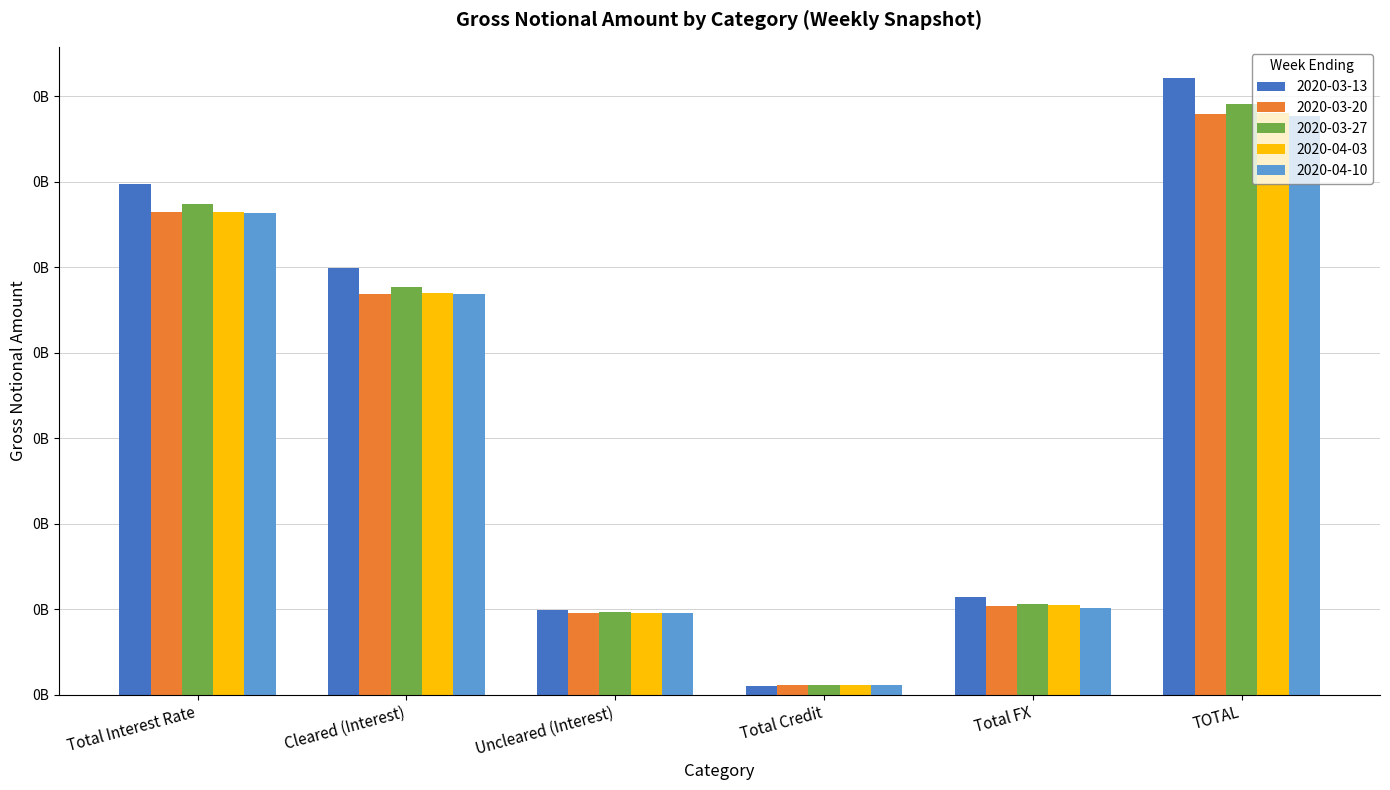

What is the difference between the maximum and second lowest values in the 2020-03-20 series?

291882170